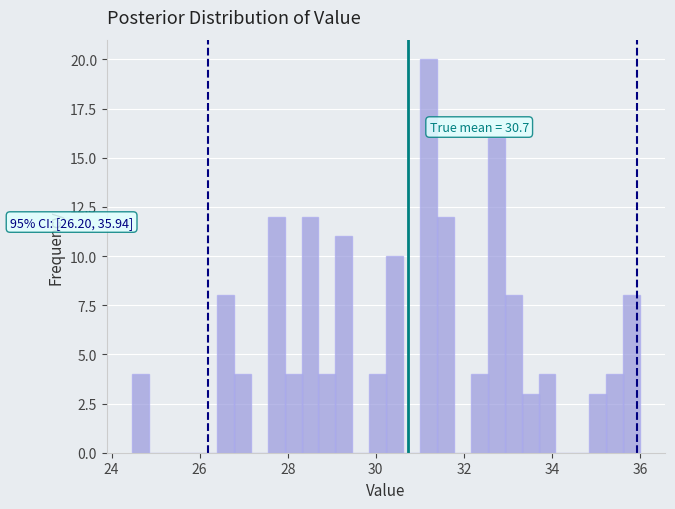

Read against the x-axis, roughly where is the centre of the tallest bar?

31.2